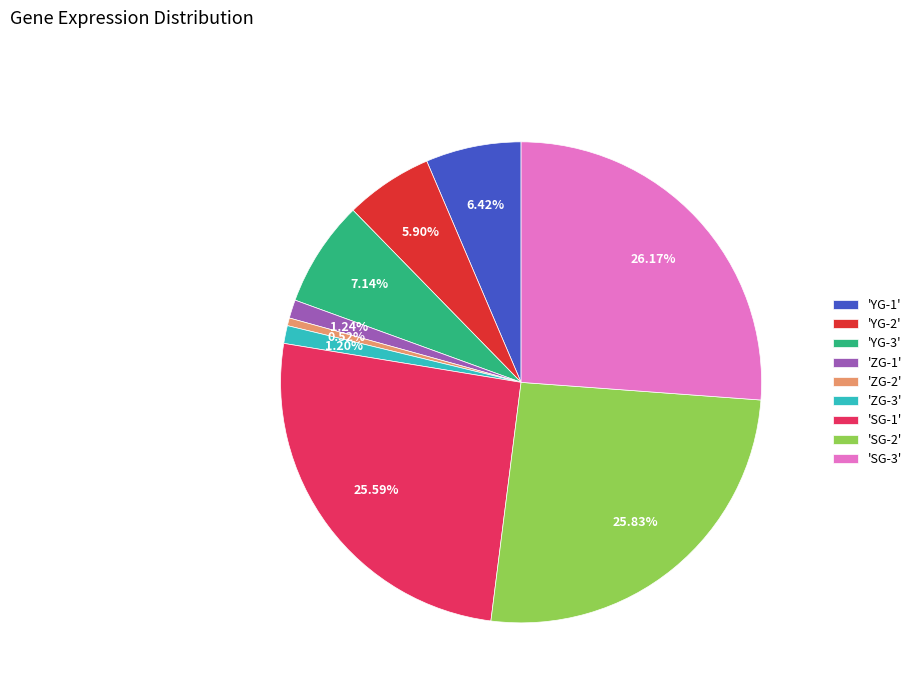

Is there any slice that represents more than half of the pie?

No